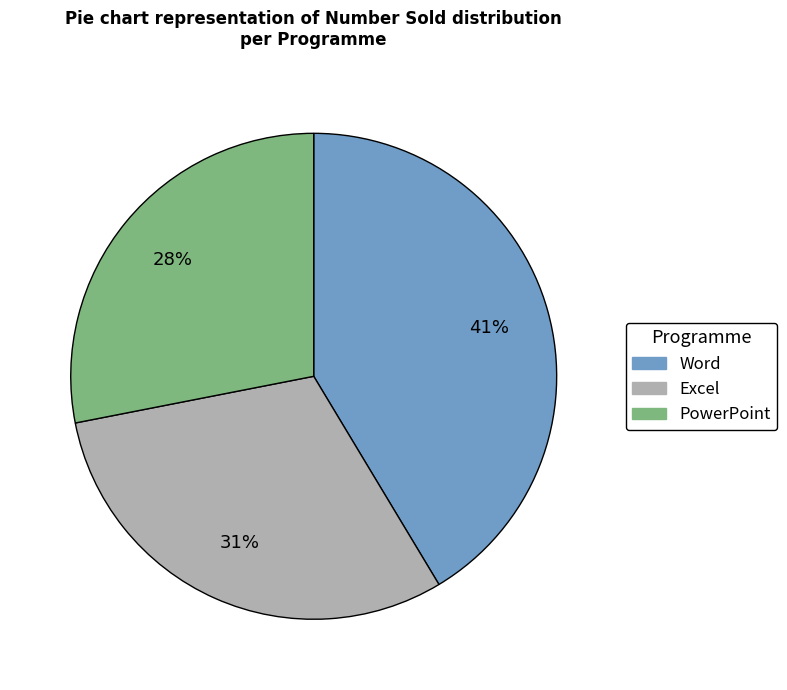

Do Word and Excel together represent more than half of the pie?

Yes